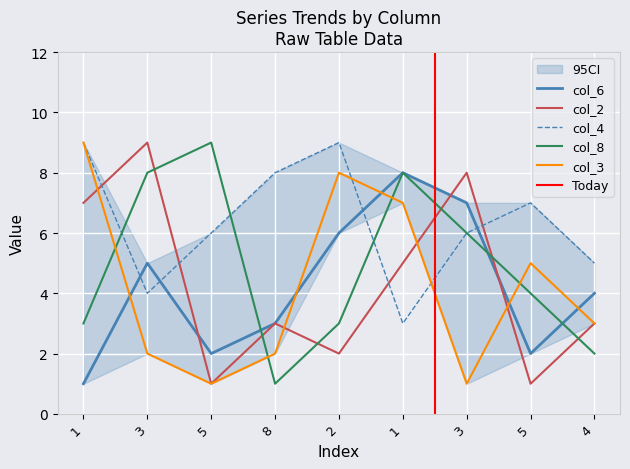

How many interior local peaks does the col_3 series have?

2